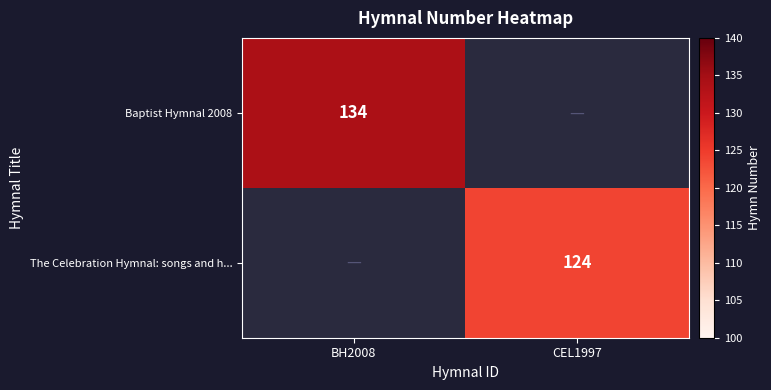

The Baptist Hymnal 2008 series shows 134 at BH2008. True or false?

True